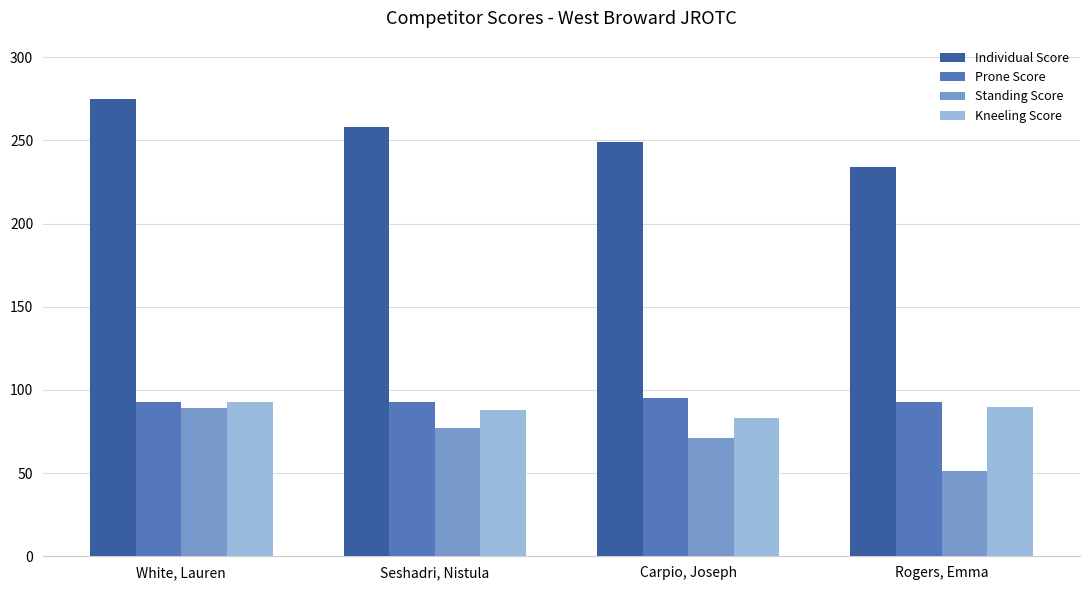

True or false: Individual Score has a value of 234 at Rogers, Emma.

True